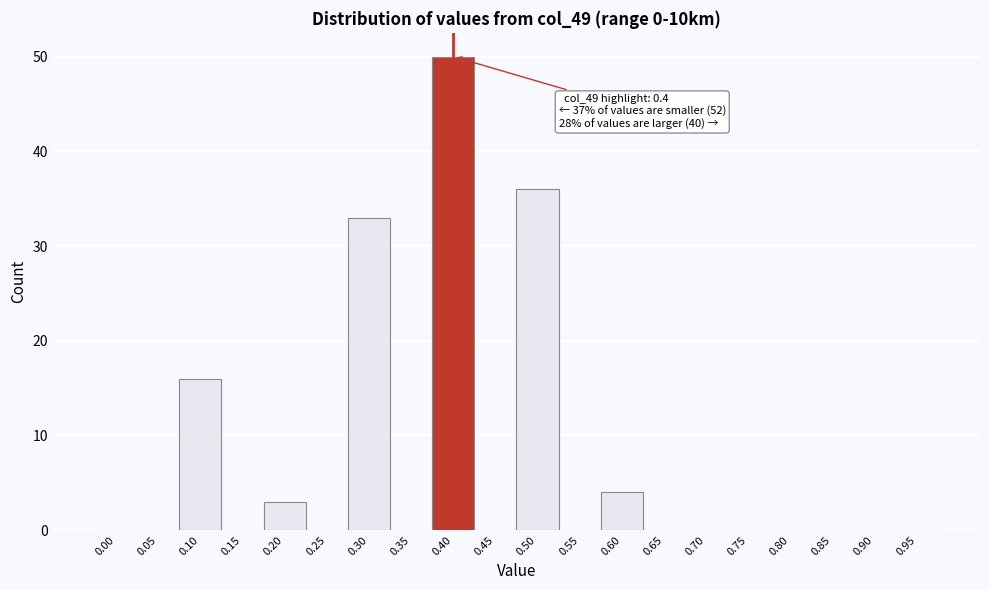

Reading right to left, what are all the values shown in this chart?

0.95=0	0.90=0	0.85=0	0.80=0	0.75=0	0.70=0	0.65=0	0.60=4	0.55=0	0.50=36	0.45=0	0.40=50	0.35=0	0.30=33	0.25=0	0.20=3	0.15=0	0.10=16	0.05=0	0.00=0